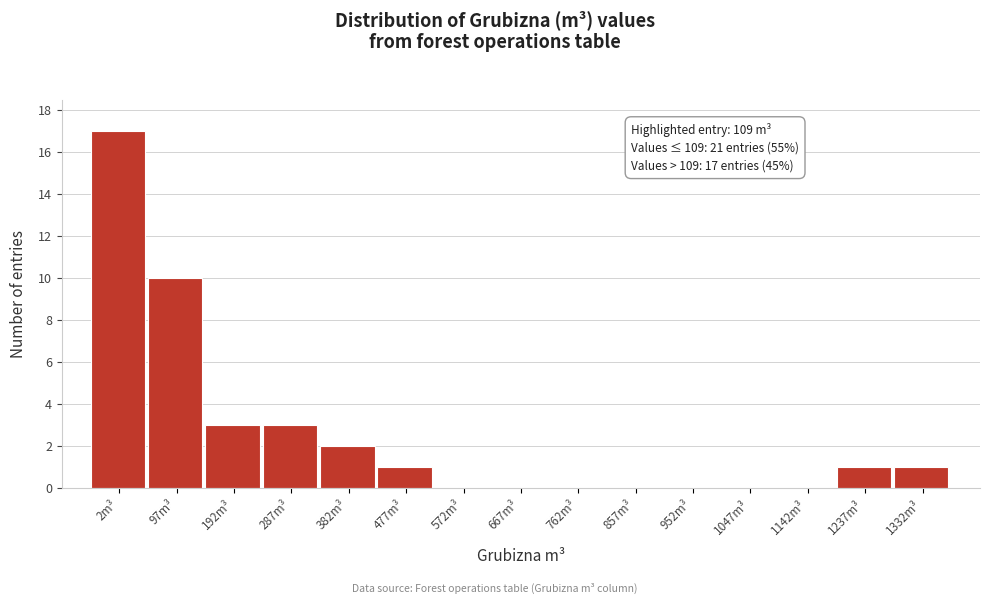

Reading left to right, what are all the values shown in this chart?

2m³=17	97m³=10	192m³=3	287m³=3	382m³=2	477m³=1	572m³=0	667m³=0	762m³=0	857m³=0	952m³=0	1047m³=0	1142m³=0	1237m³=1	1332m³=1